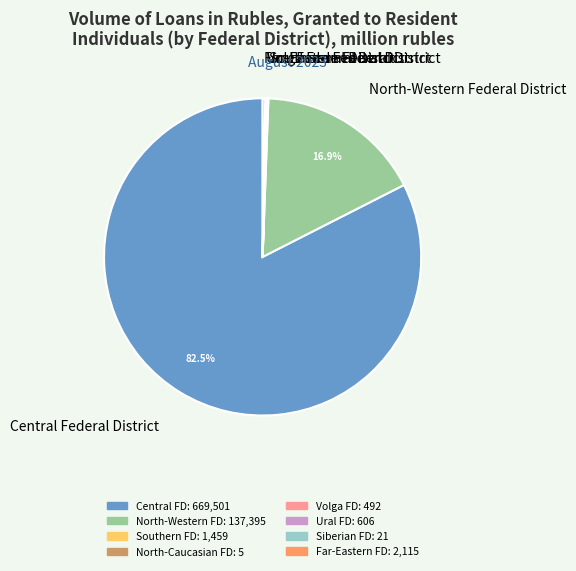

Count the number of slices in the pie.

8